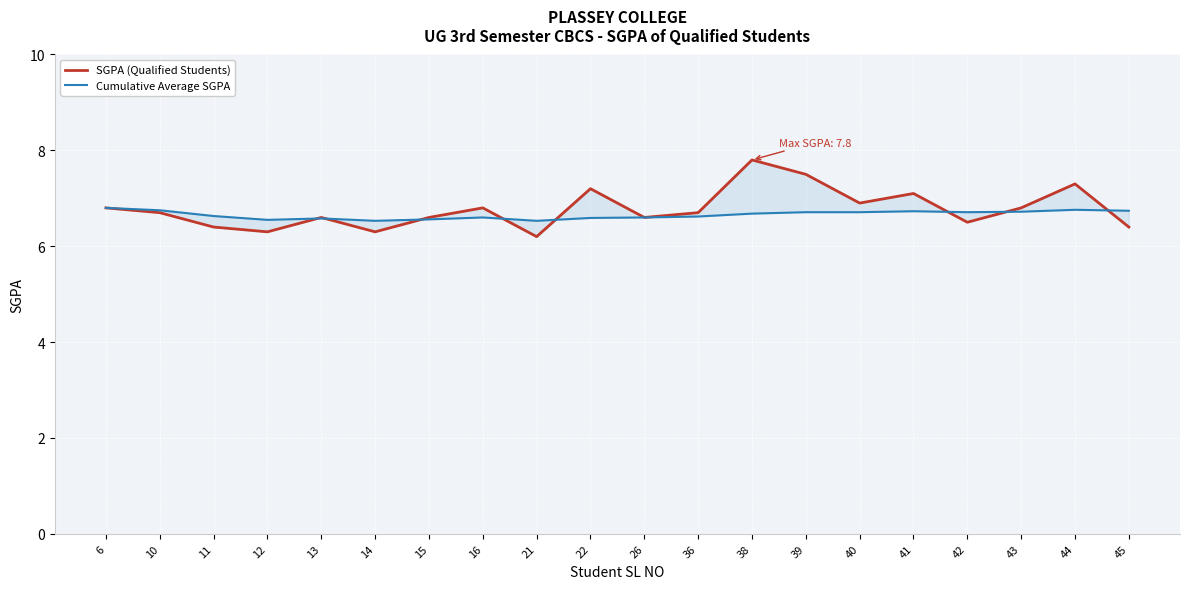

Is it true that SGPA (Qualified Students) equals 10.8 at 45?

False